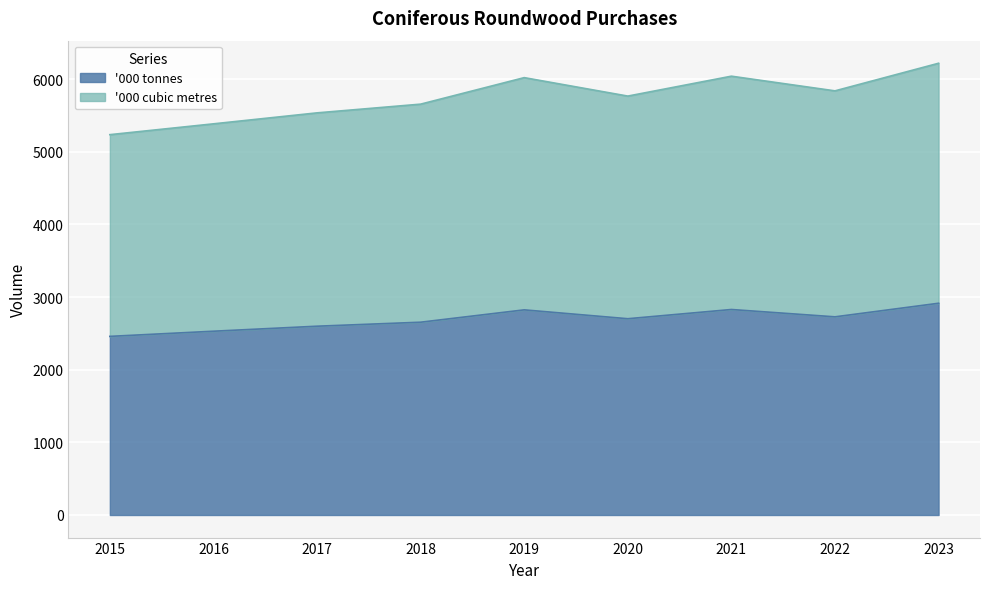

Rank the categories by '000 tonnes value from lowest to highest.

2015, 2016, 2017, 2018, 2020, 2022, 2019, 2021, 2023